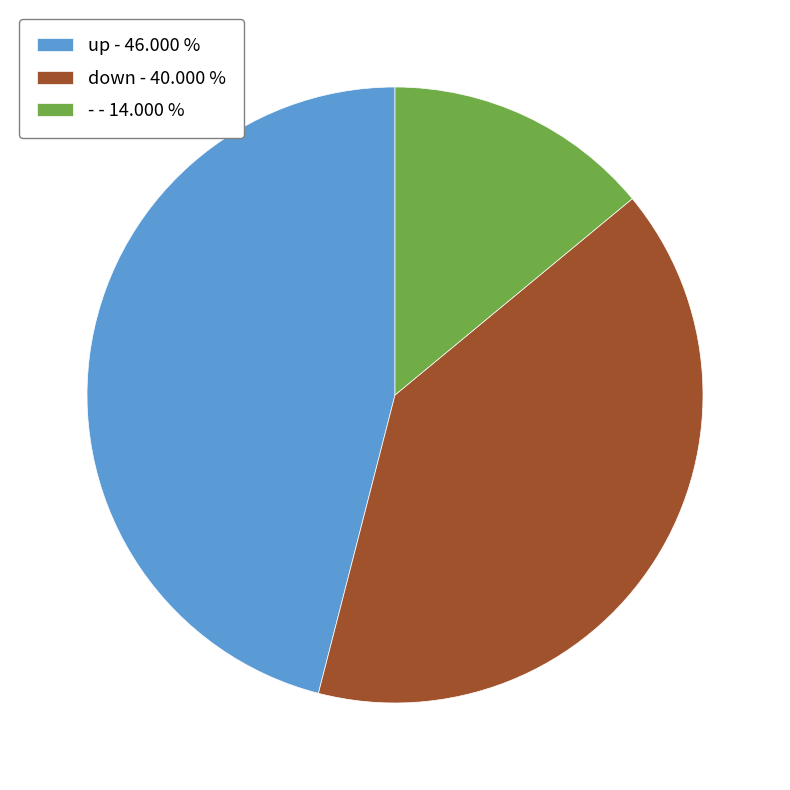

How many segments does this pie chart have?

3